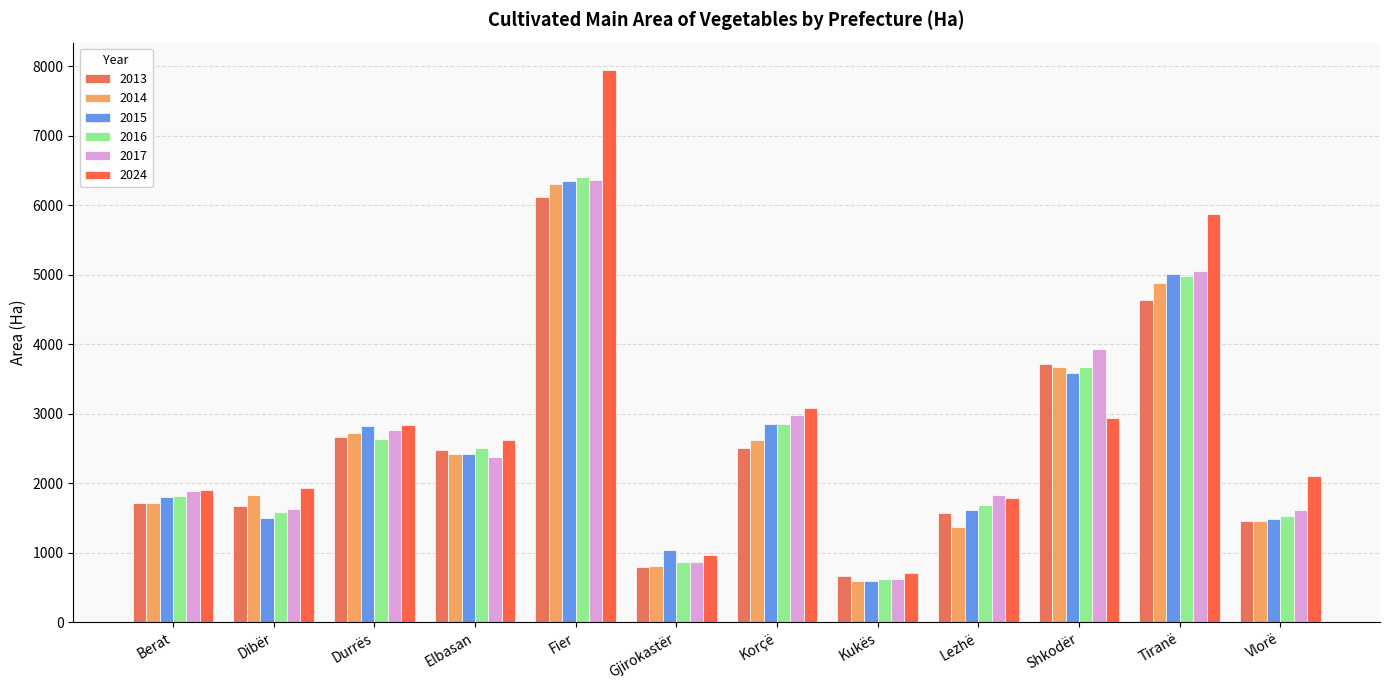

Are the bars horizontal?

No